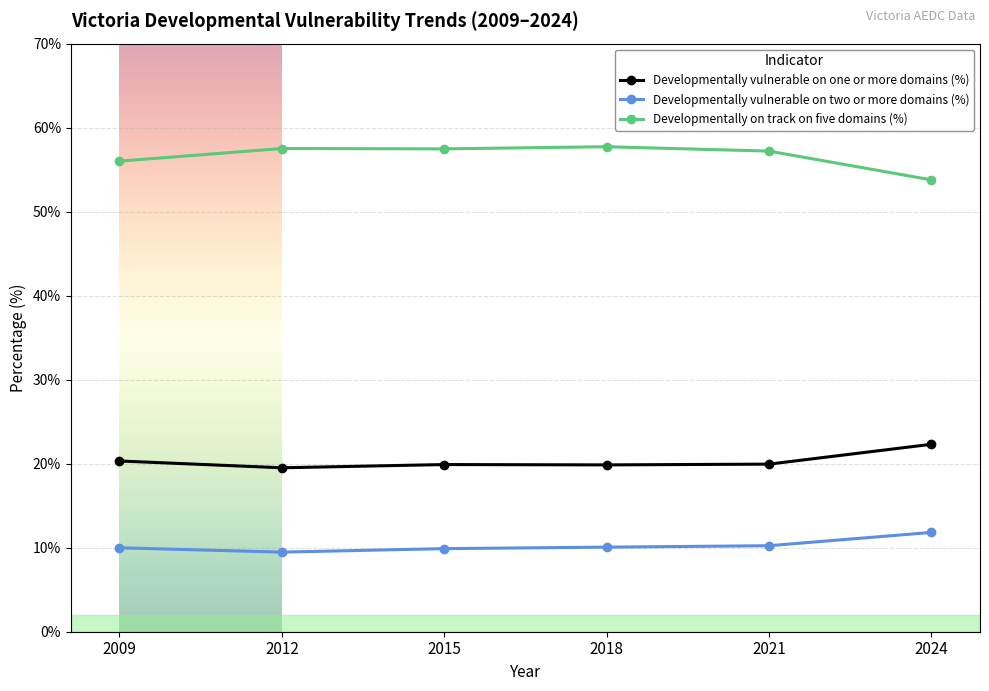

What is the sum of the Developmentally vulnerable on two or more domains (%) values at 2021 and 2015?

20.1